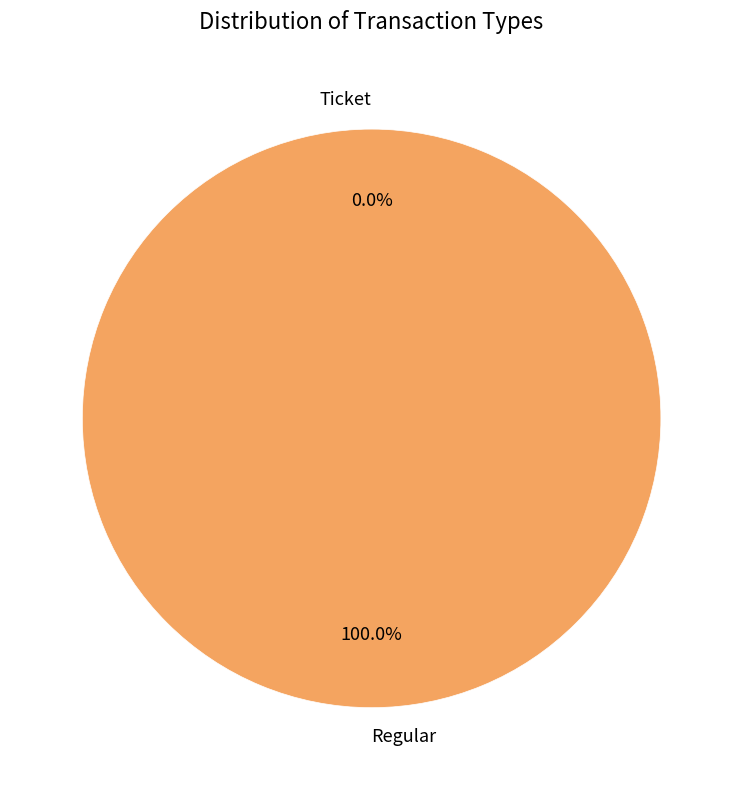

Which slice is the largest?

Regular